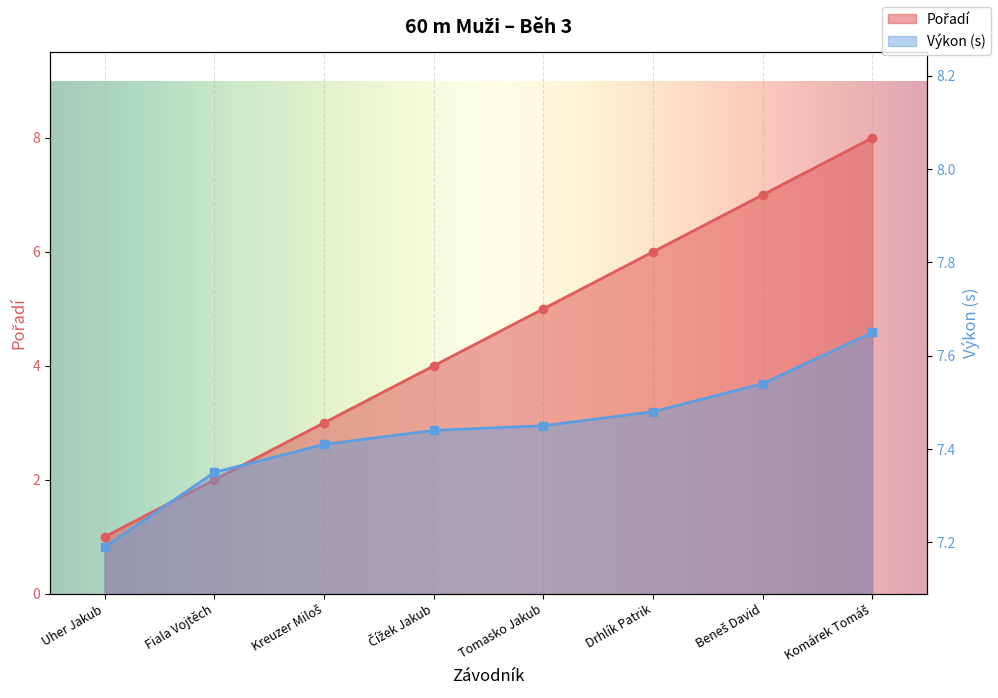

At Drhlík Patrik, list the series in order from smallest to largest.

Pořadí, Výkon